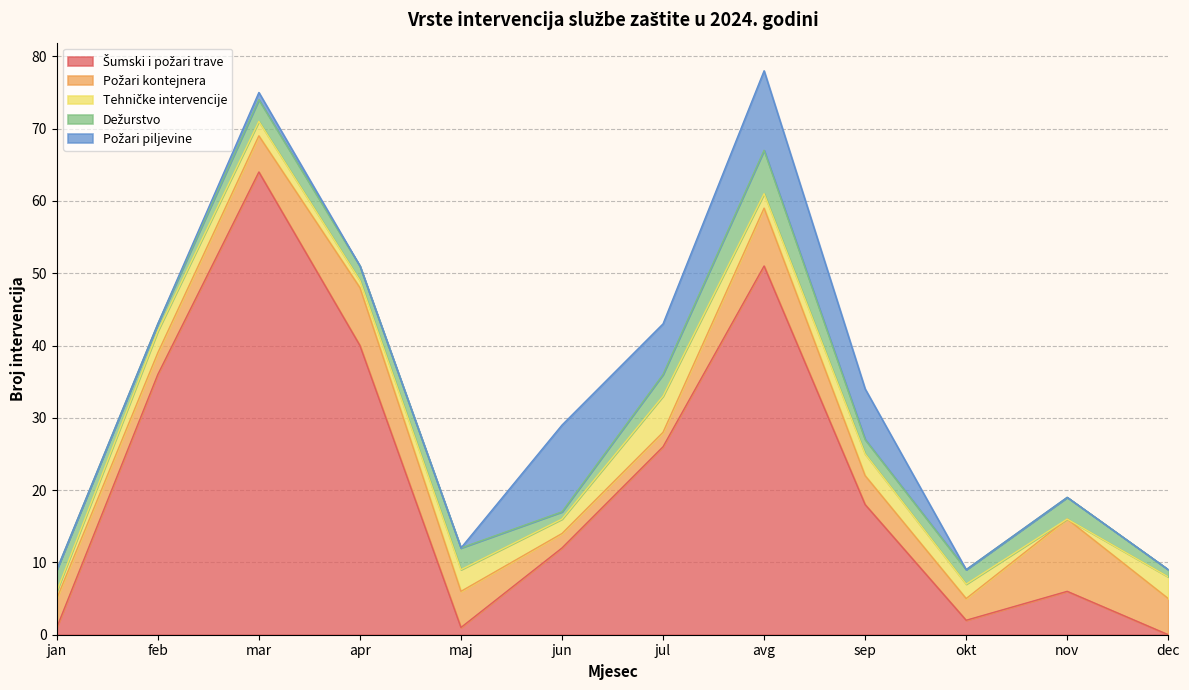

Count the number of data series in this chart.

5